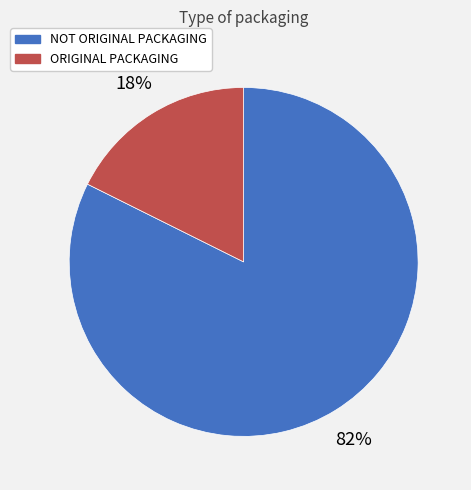

Which category has the biggest portion of the pie?

NOT ORIGINAL PACKAGING